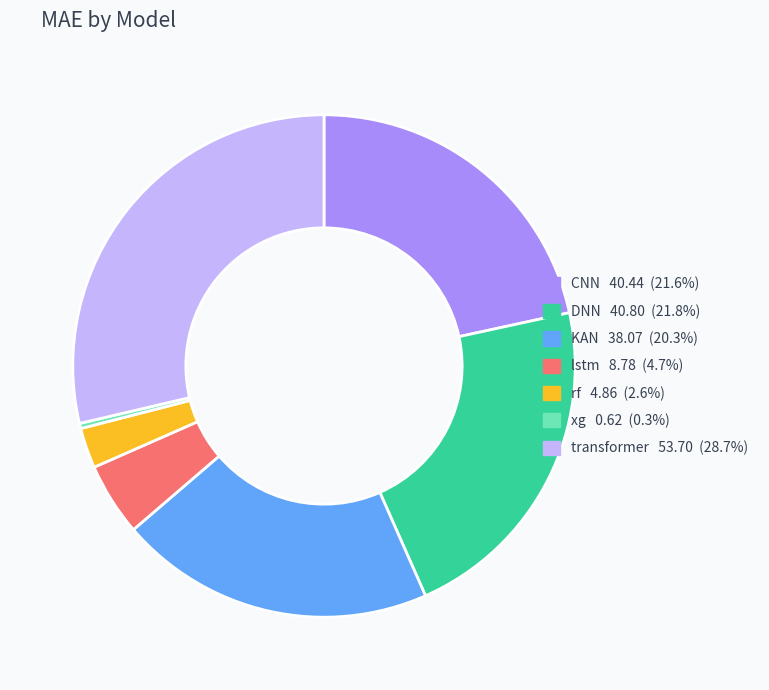

Count the number of slices in the pie.

7